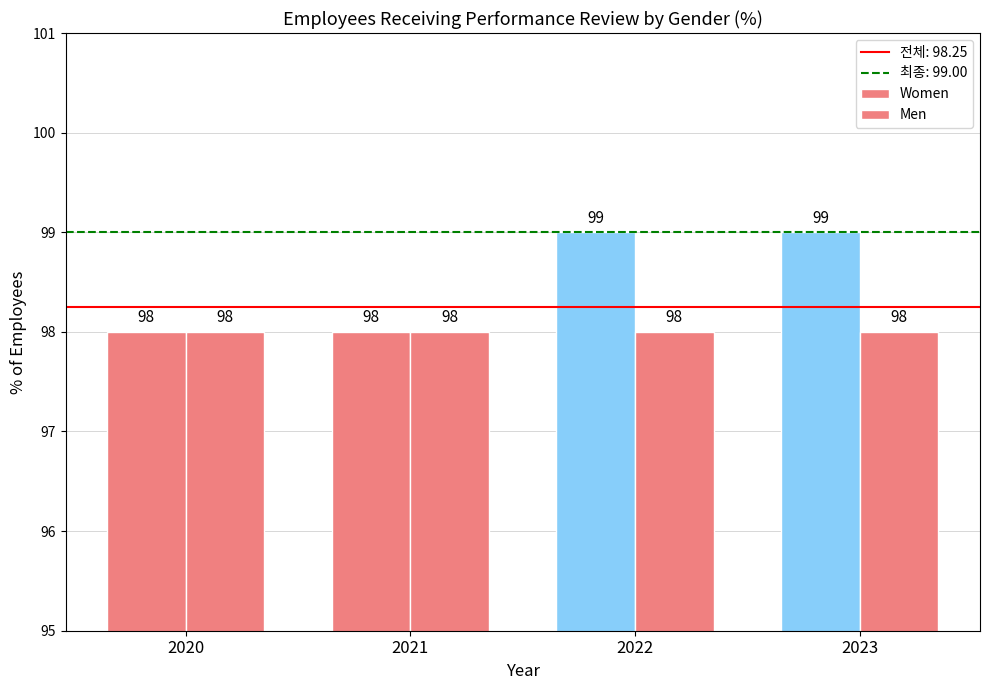

How many groups of bars are there?

4